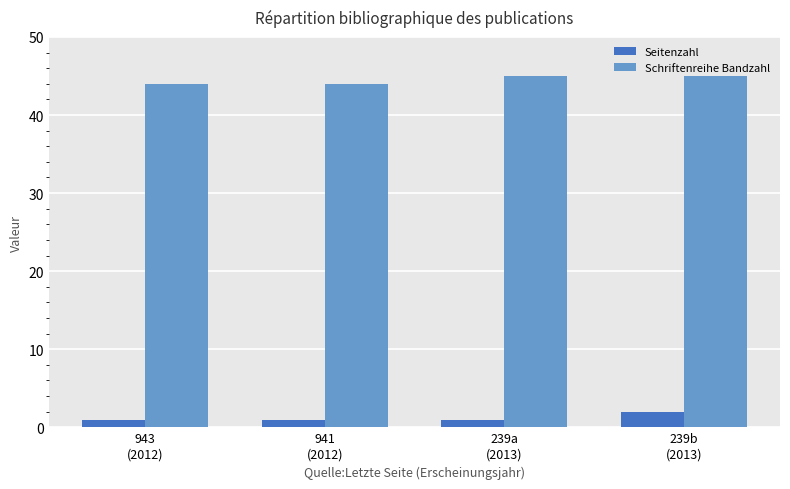

How many values in the Schriftenreihe Bandzahl series are below 45?

2